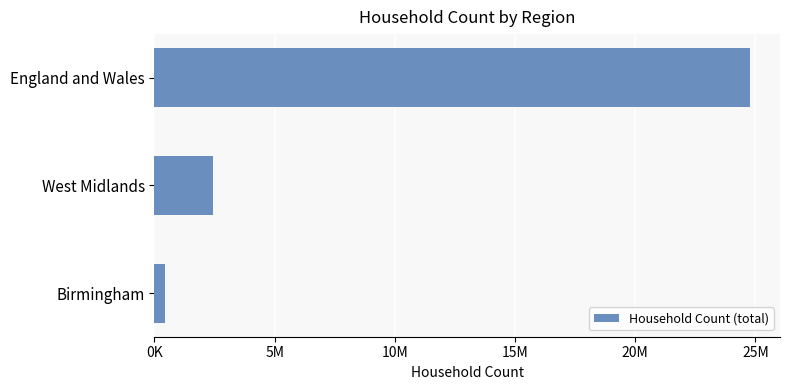

At which category does the chart reach its peak across all series?

England and Wales